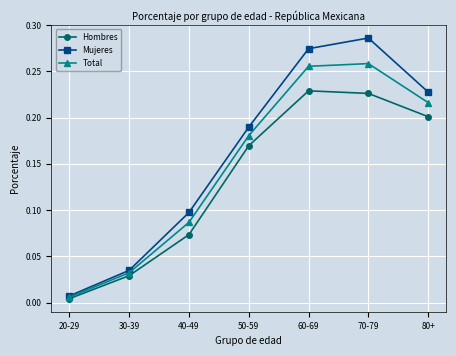

In Hombres, how many points are higher than both neighbors (excluding endpoints)?

1